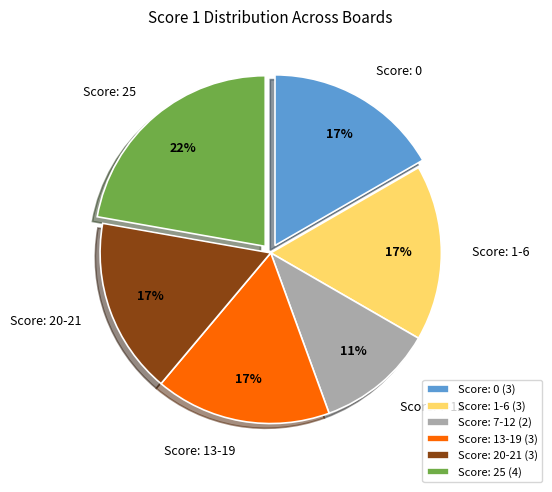

The Score: 0 slice represents 5% of the pie. True or false?

False